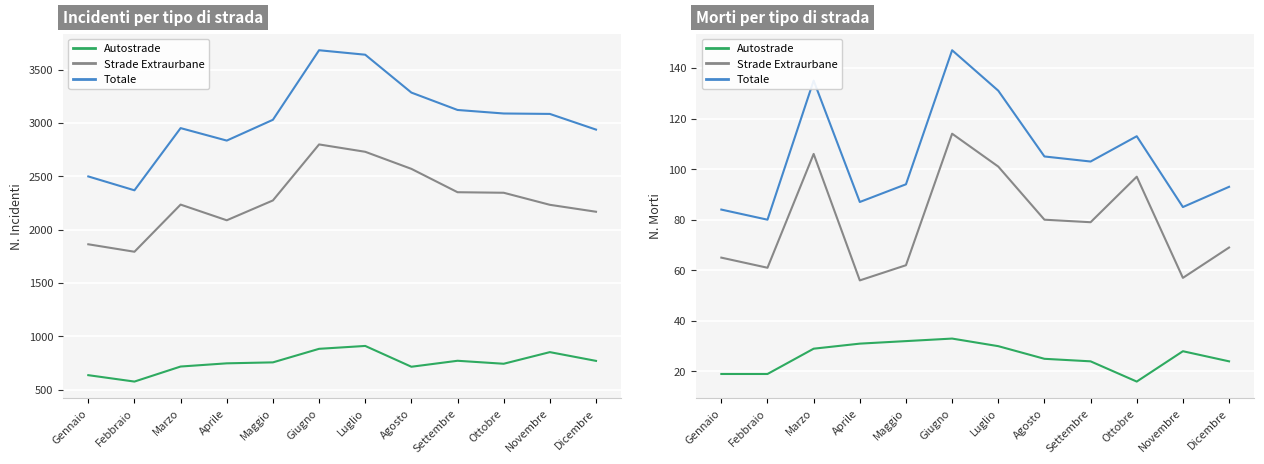

True or false: Totale and Strade Extraurbane cross at least once.

False